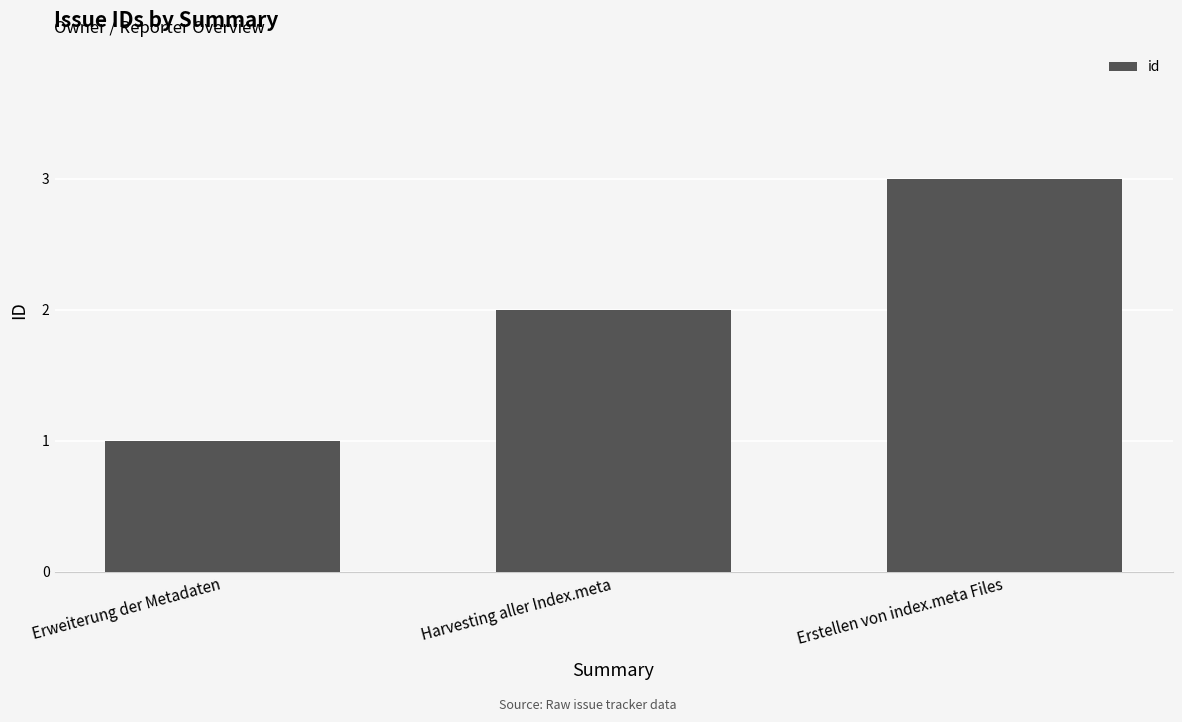

What is the average value?

2